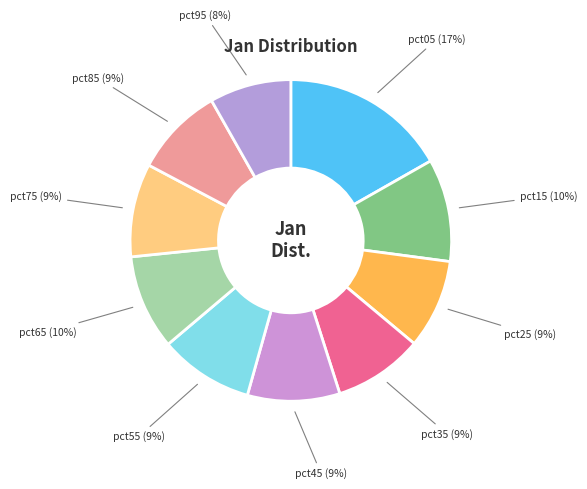

Combined, do pct35 and pct25 account for over 50%?

No